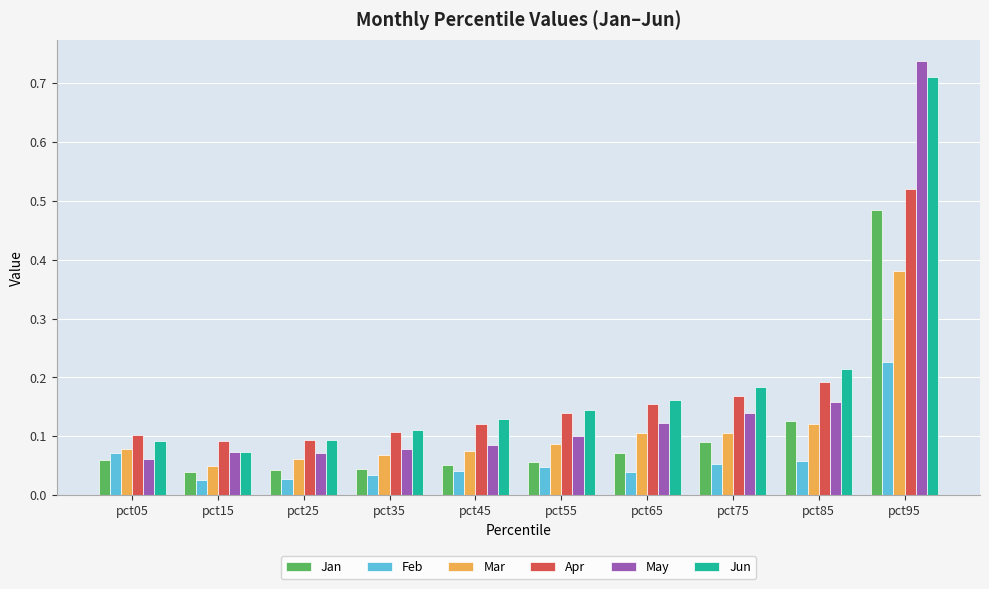

Which series has the largest range (max minus min)?

May